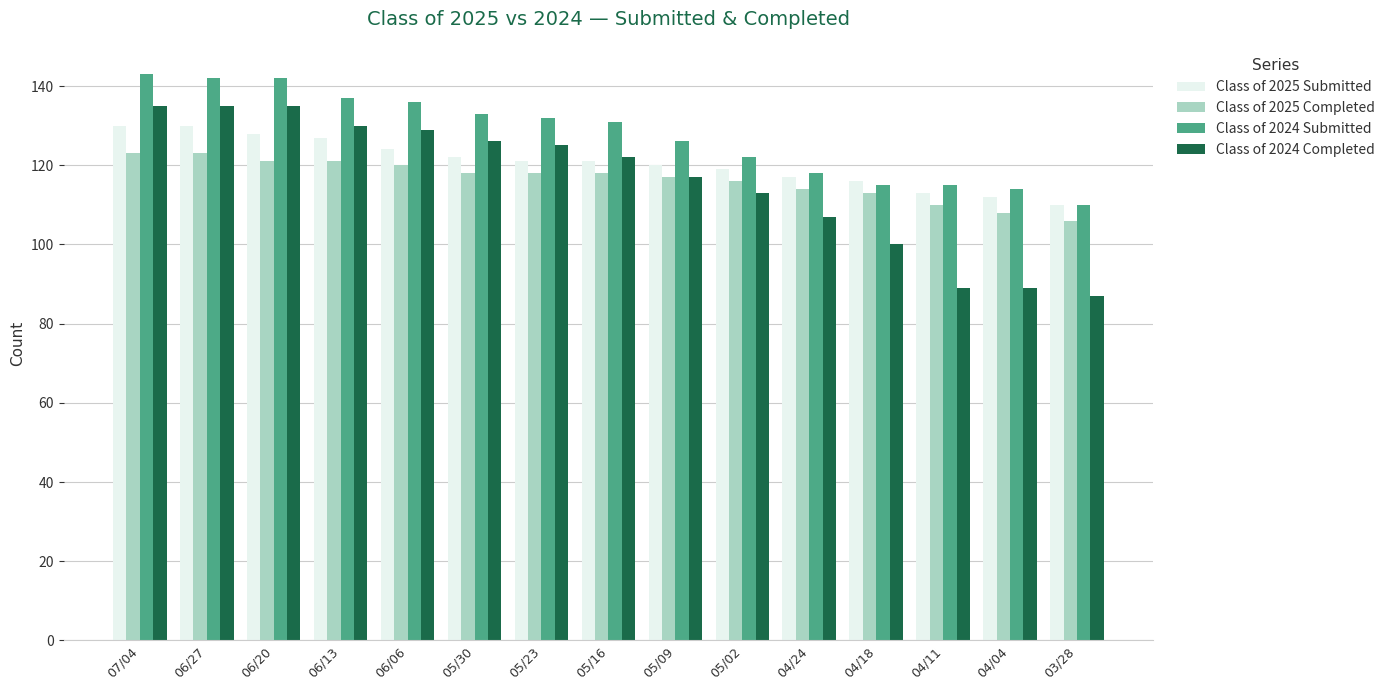

What is the lowest value of the Class of 2024 Submitted series?

110